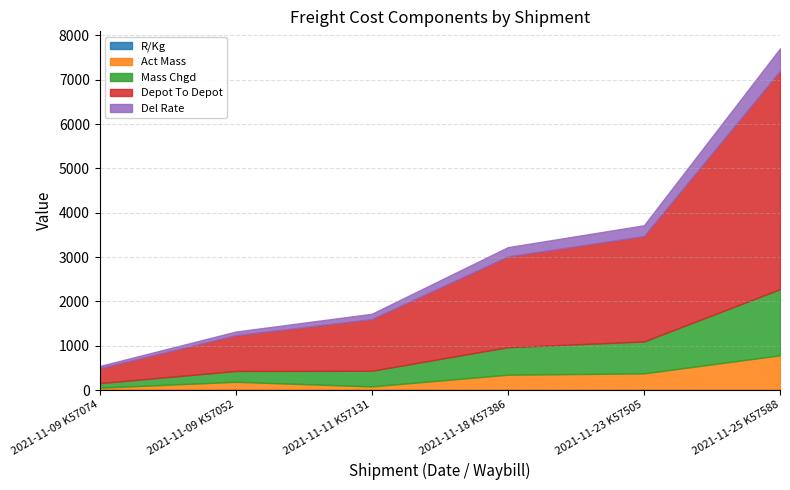

At which category does the chart reach its peak across all series?

2021-11-25 K57588